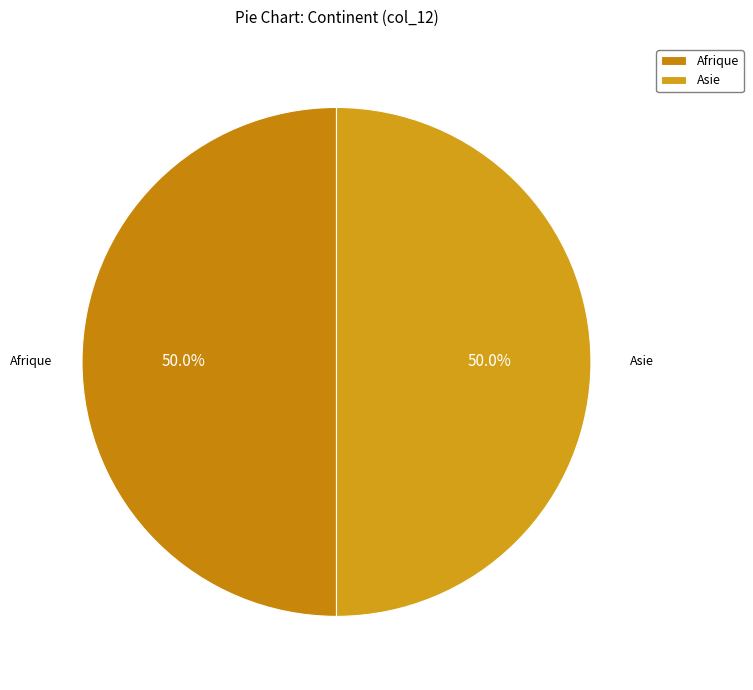

What is the ratio of the value at Asie to the value at Afrique?

1.0